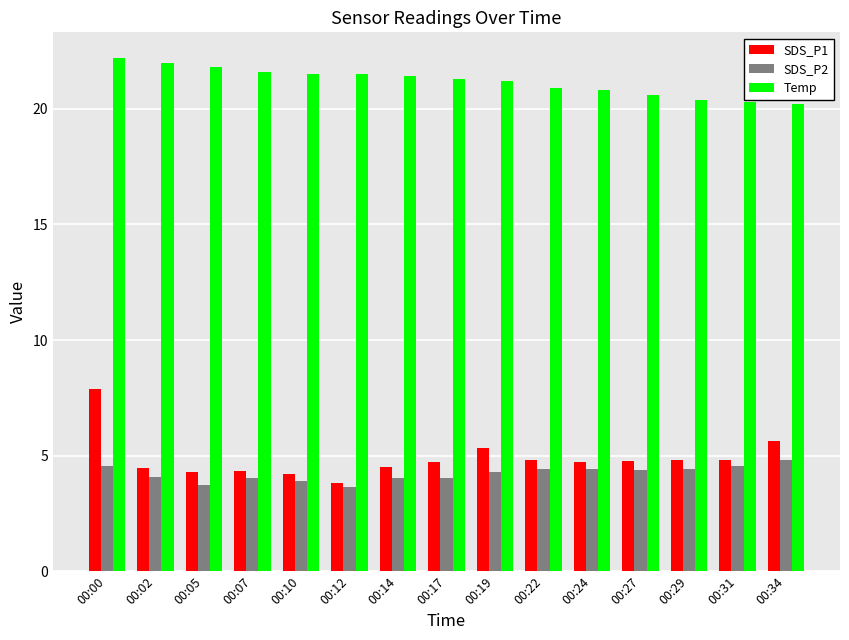

How many groups of bars are there?

15